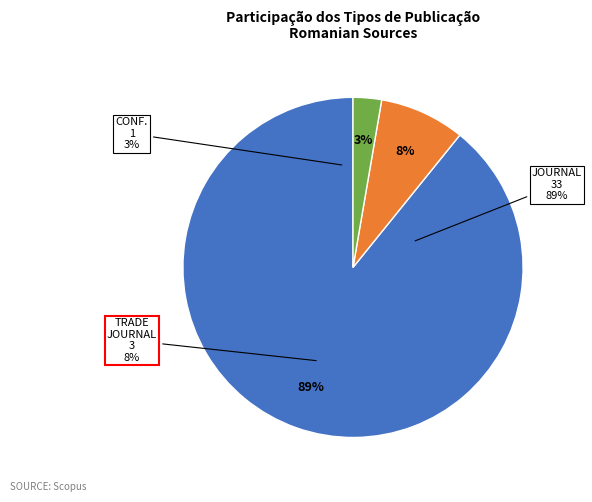

What is the largest slice in the pie chart?

journal